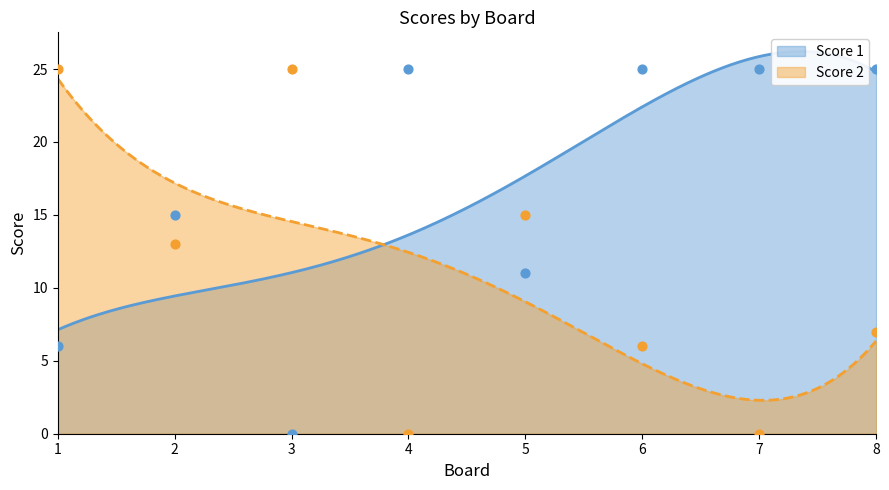

At how many categories does at least one series exceed 18?

6